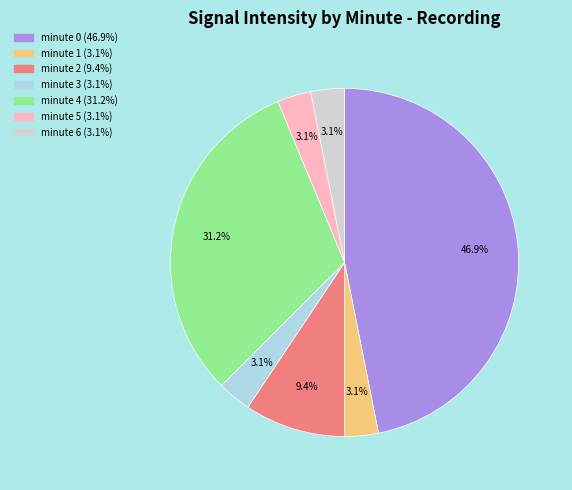

To the nearest percent, what is the average slice percentage?

14%